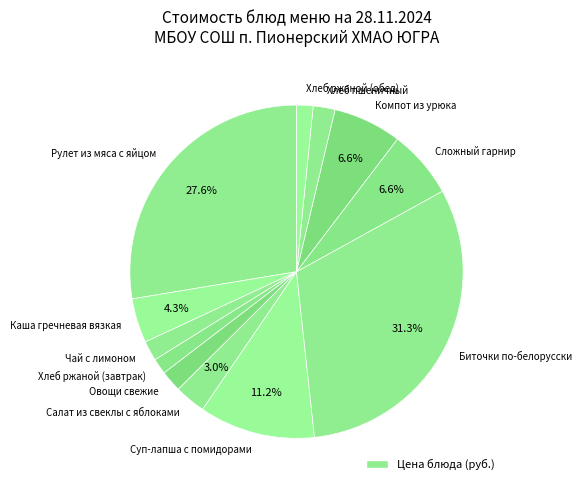

Which has a higher value, Рулет из мяса с яйцом or Биточки по-белорусски?

Биточки по-белорусски